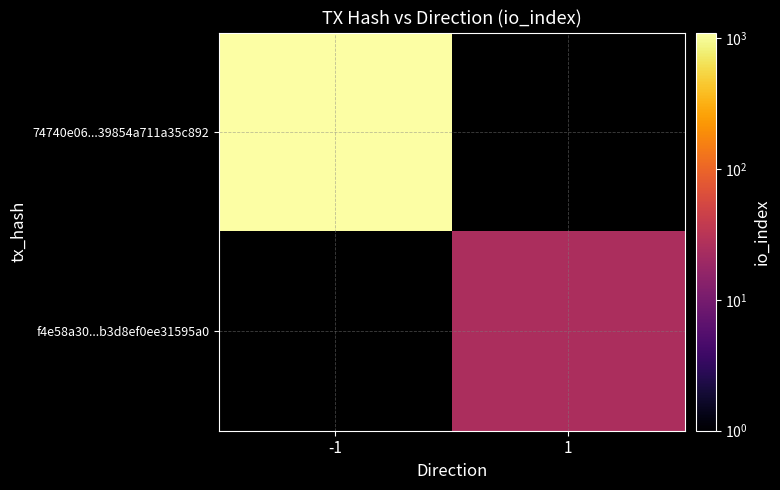

True or false: 74740e06...39854a711a35c892 has a value of 1980.8 at -1.

False